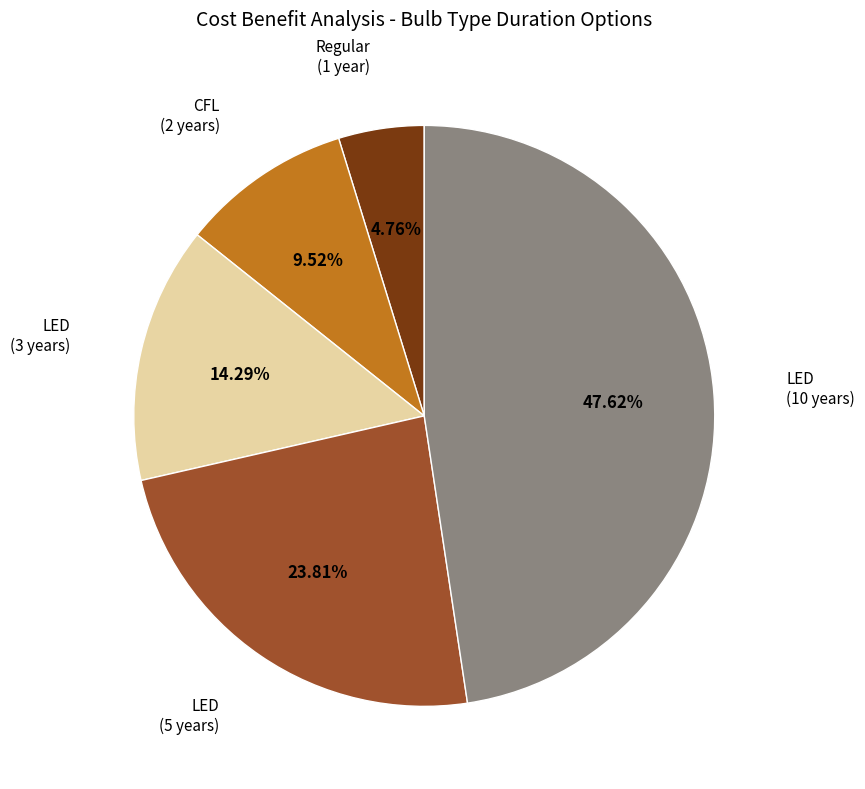

Is there any slice that represents more than half of the pie?

No